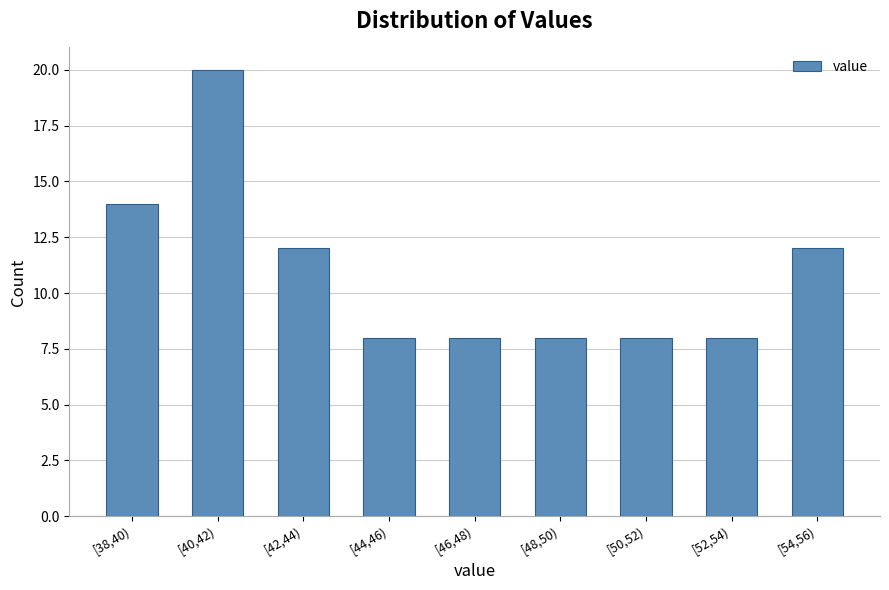

Reading right to left, extract all data points from this chart.

[54,56)=12	[52,54)=8	[50,52)=8	[48,50)=8	[46,48)=8	[44,46)=8	[42,44)=12	[40,42)=20	[38,40)=14